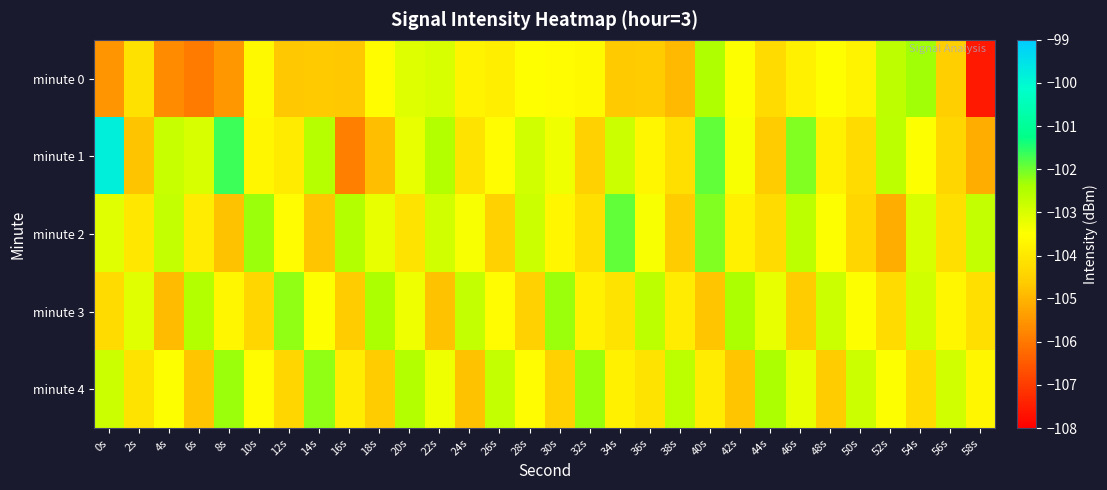

Reading left to right, list all the values displayed in this chart.

minute 0: 0s=-105.5	2s=-104.2	4s=-105.7	6s=-105.9	8s=-105.5	10s=-103.6	12s=-104.7	14s=-104.6	16s=-104.7	18s=-103.5	20s=-103.0	22s=-103.0	24s=-103.8	26s=-103.9	28s=-103.5	30s=-103.6	32s=-103.6	34s=-104.7	36s=-104.6	38s=-104.9	40s=-102.5	42s=-103.5	44s=-104.3	46s=-103.8	48s=-103.5	50s=-103.7	52s=-102.7	54s=-102.3	56s=-104.5	58s=-107.6
minute 1: 0s=-99.8	2s=-104.8	4s=-102.8	6s=-103.0	8s=-101.7	10s=-103.7	12s=-103.9	14s=-102.5	16s=-105.9	18s=-104.8	20s=-103.2	22s=-102.5	24s=-104.1	26s=-103.6	28s=-102.9	30s=-103.3	32s=-104.5	34s=-102.8	36s=-103.7	38s=-104.2	40s=-101.9	42s=-103.4	44s=-104.6	46s=-102.1	48s=-103.8	50s=-104.3	52s=-102.6	54s=-103.5	56s=-104.4	58s=-105.1
minute 2: 0s=-103.1	2s=-104.0	4s=-102.7	6s=-103.9	8s=-104.8	10s=-102.3	12s=-103.6	14s=-104.7	16s=-102.5	18s=-103.2	20s=-104.1	22s=-102.9	24s=-103.4	26s=-104.5	28s=-102.8	30s=-103.7	32s=-104.2	34s=-101.9	36s=-103.4	38s=-104.6	40s=-102.1	42s=-103.8	44s=-104.3	46s=-102.6	48s=-103.5	50s=-104.4	52s=-105.1	54s=-103.0	56s=-104.2	58s=-102.7
minute 3: 0s=-104.3	2s=-103.1	4s=-104.9	6s=-102.5	8s=-103.7	10s=-104.4	12s=-102.2	14s=-103.5	16s=-104.6	18s=-102.4	20s=-103.3	22s=-104.8	24s=-102.7	26s=-103.6	28s=-104.5	30s=-102.3	32s=-103.8	34s=-104.1	36s=-102.6	38s=-103.9	40s=-104.7	42s=-102.4	44s=-103.2	46s=-104.6	48s=-102.8	50s=-103.5	52s=-104.3	54s=-102.9	56s=-103.7	58s=-104.2
minute 4: 0s=-102.8	2s=-104.1	4s=-103.5	6s=-104.7	8s=-102.3	10s=-103.6	12s=-104.4	14s=-102.2	16s=-103.9	18s=-104.6	20s=-102.5	22s=-103.3	24s=-104.8	26s=-102.7	28s=-103.6	30s=-104.5	32s=-102.3	34s=-103.8	36s=-104.1	38s=-102.6	40s=-103.9	42s=-104.7	44s=-102.4	46s=-103.2	48s=-104.6	50s=-102.8	52s=-103.5	54s=-104.3	56s=-102.9	58s=-103.7